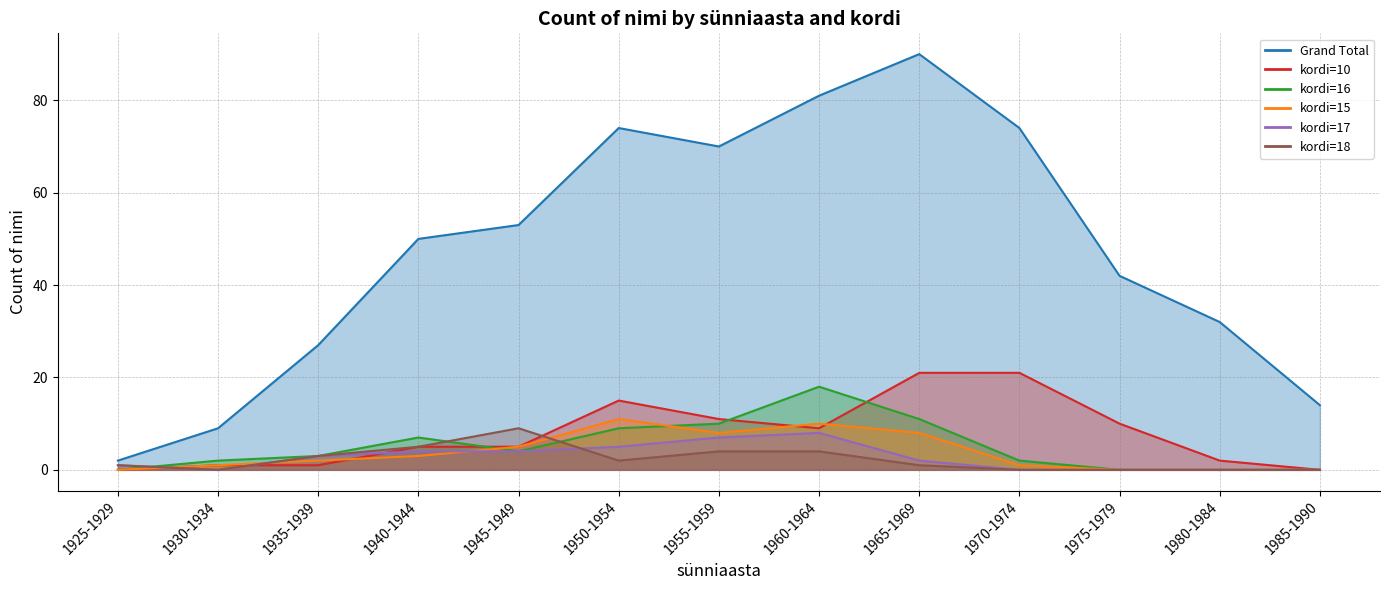

How many lines are shown in the chart?

6